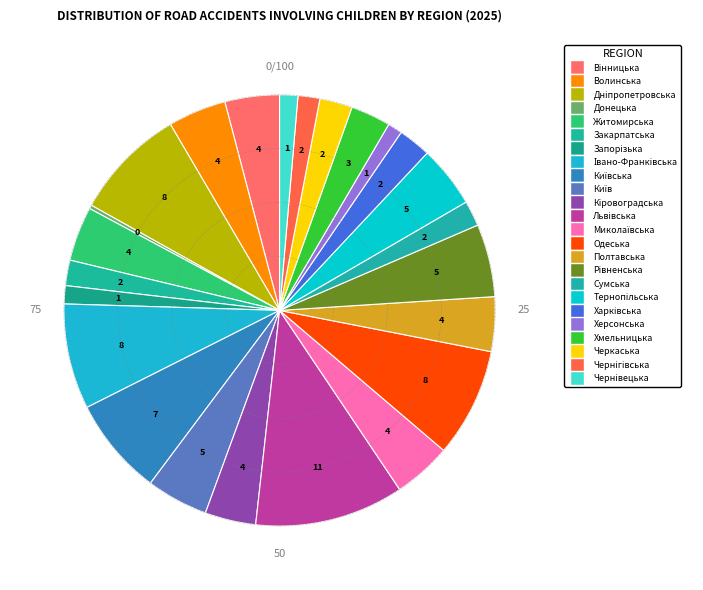

Does any single category account for the majority?

No